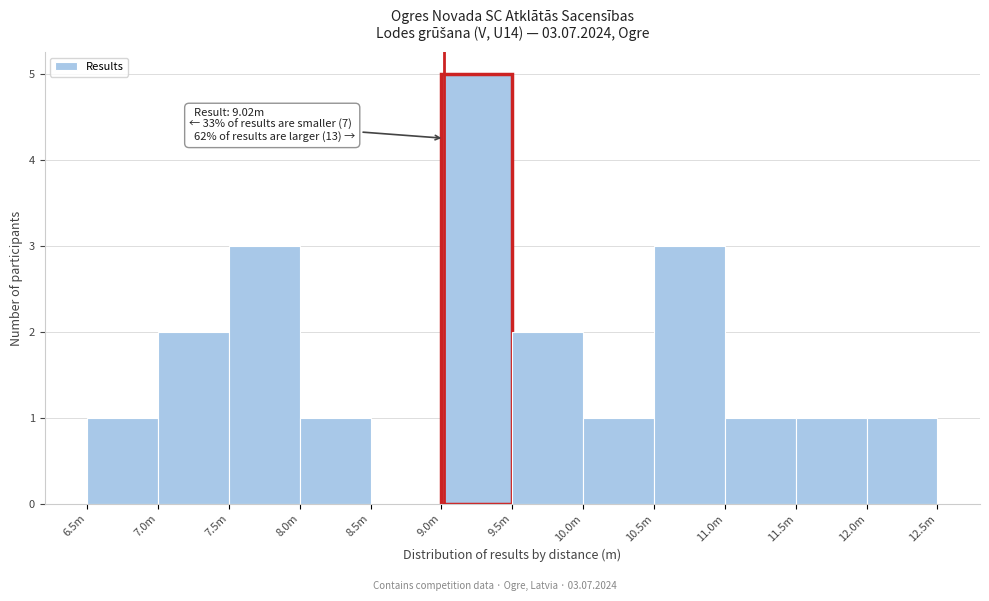

Reading right to left, transcribe all the data shown in this chart.

12.0m=1	11.5m=1	11.0m=1	10.5m=3	10.0m=1	9.5m=2	9.0m=5	8.5m=0	8.0m=1	7.5m=3	7.0m=2	6.5m=1